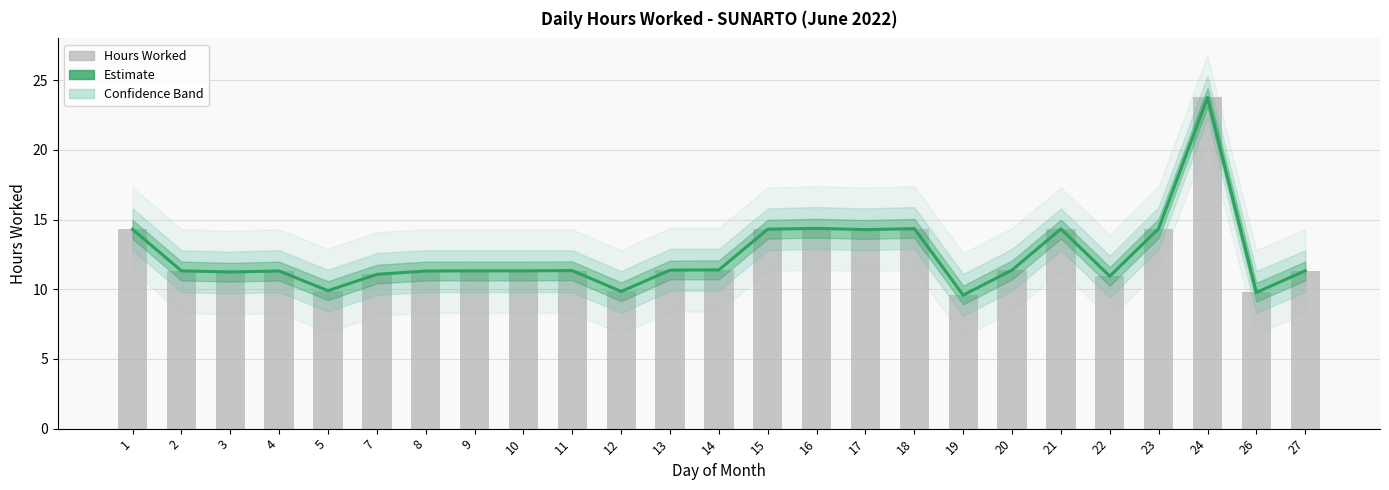

What is the difference between the Hours Worked values at 9 and 1?

3.0